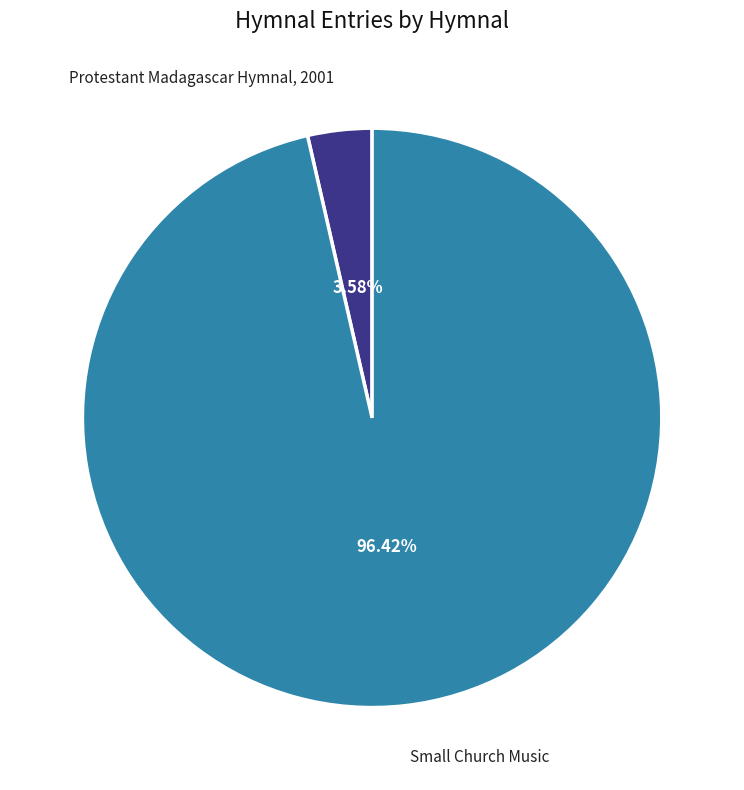

To the nearest percent, what percentage of the pie is Protestant Madagascar Hymnal, 2001?

4%